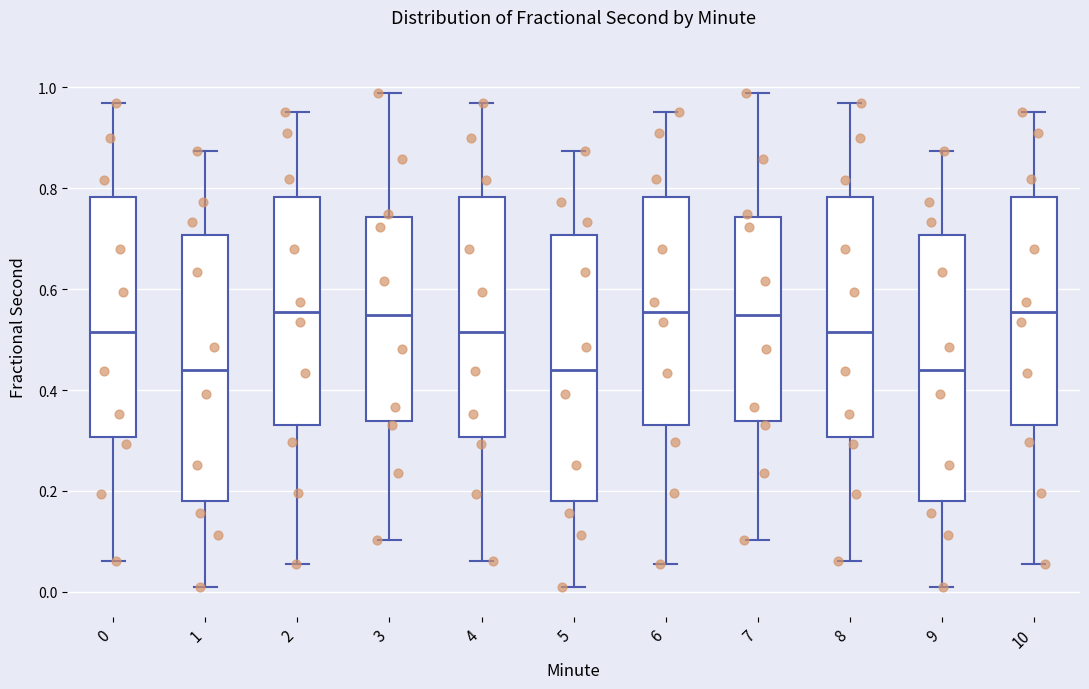

Reading left to right, transcribe this box plot: for each box, give where its median line is, the range the box spans, and where its two whiskers end, as read against the y-axis. The values are not printed on the chart, so give them approximately, as read against the axis.

0: median 0.52, box 0.30 to 0.78, whiskers 0.06 to 0.96
1: median 0.44, box 0.18 to 0.70, whiskers 0.00 to 0.88
2: median 0.56, box 0.34 to 0.78, whiskers 0.06 to 0.96
3: median 0.54, box 0.34 to 0.74, whiskers 0.10 to 0.98
4: median 0.52, box 0.30 to 0.78, whiskers 0.06 to 0.96
5: median 0.44, box 0.18 to 0.70, whiskers 0.00 to 0.88
6: median 0.56, box 0.34 to 0.78, whiskers 0.06 to 0.96
7: median 0.54, box 0.34 to 0.74, whiskers 0.10 to 0.98
8: median 0.52, box 0.30 to 0.78, whiskers 0.06 to 0.96
9: median 0.44, box 0.18 to 0.70, whiskers 0.00 to 0.88
10: median 0.56, box 0.34 to 0.78, whiskers 0.06 to 0.96